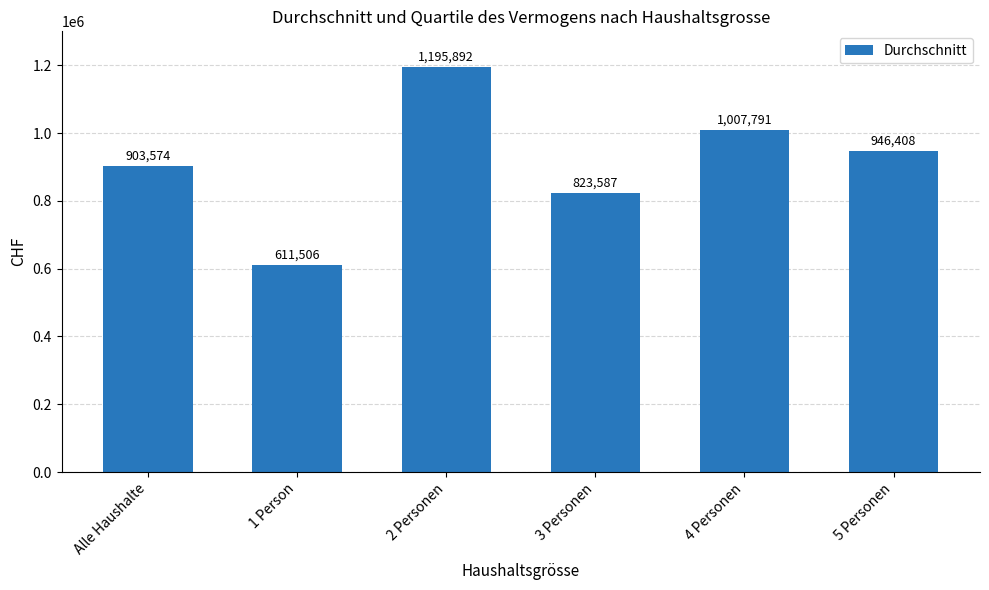

Reading left to right, what are all the values shown in this chart?

Alle Haushalte=903574	1 Person=611506	2 Personen=1195892	3 Personen=823587	4 Personen=1007791	5 Personen=946408